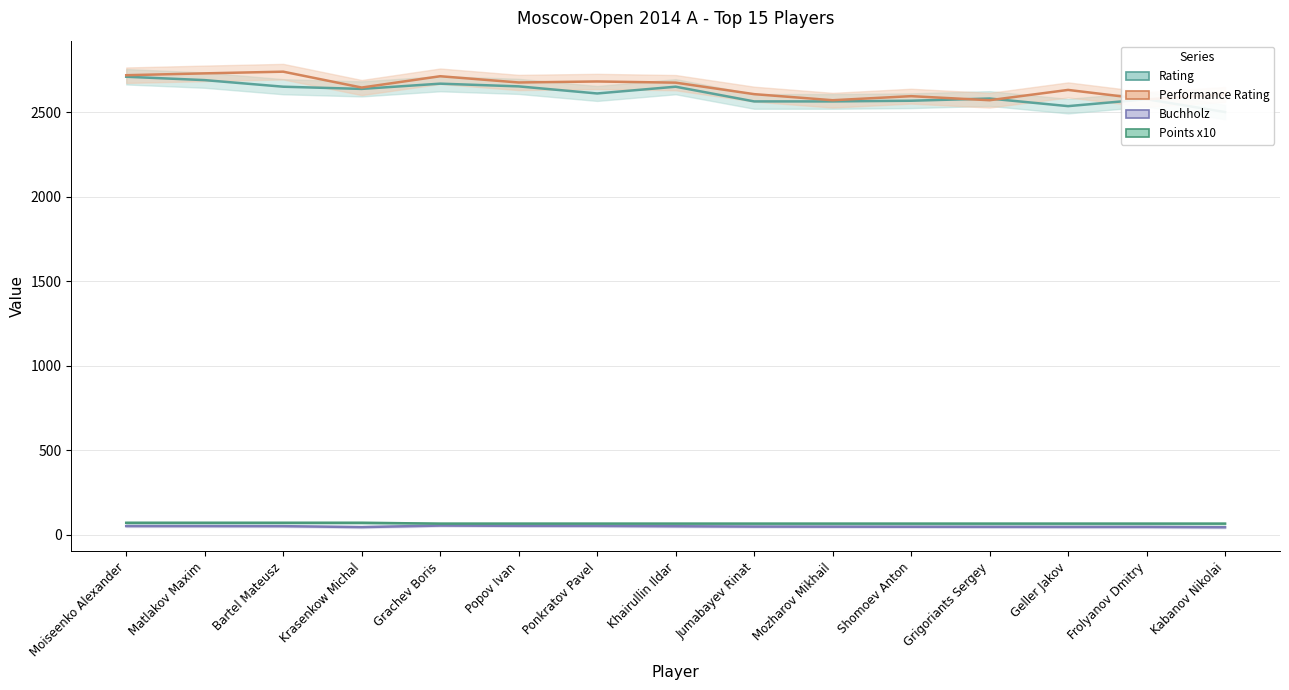

True or false: Performance Rating and Buchholz cross at least once.

False